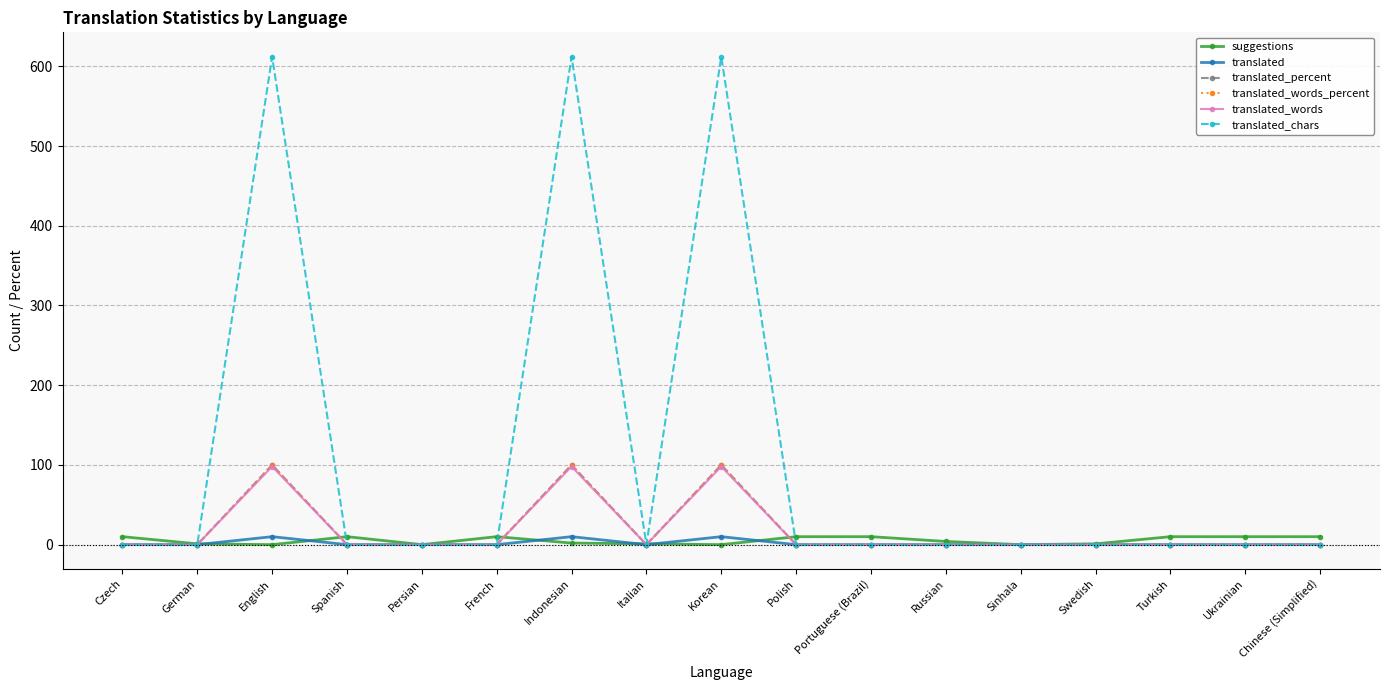

What position from the right is Spanish?

14